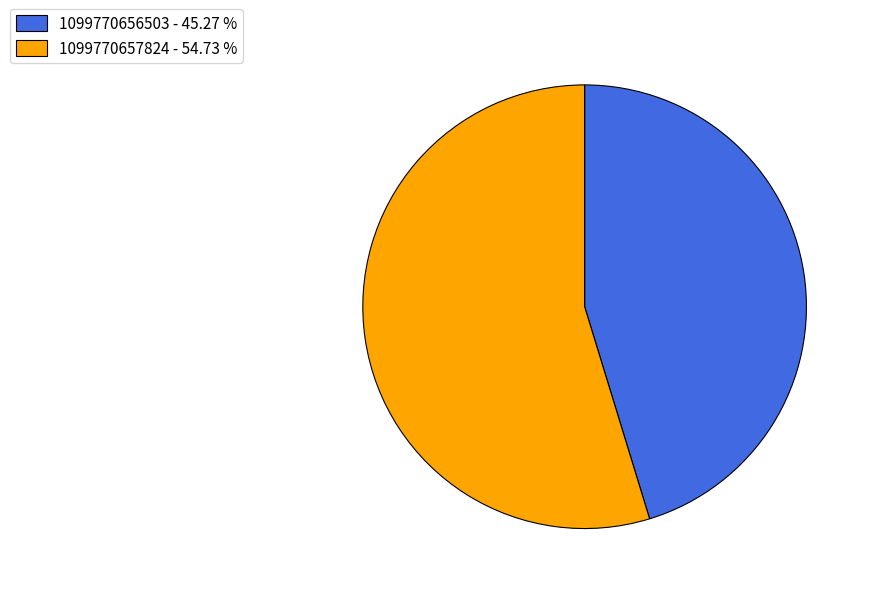

What is the ratio of the value at 1099770656503 to the value at 1099770657824?

0.8